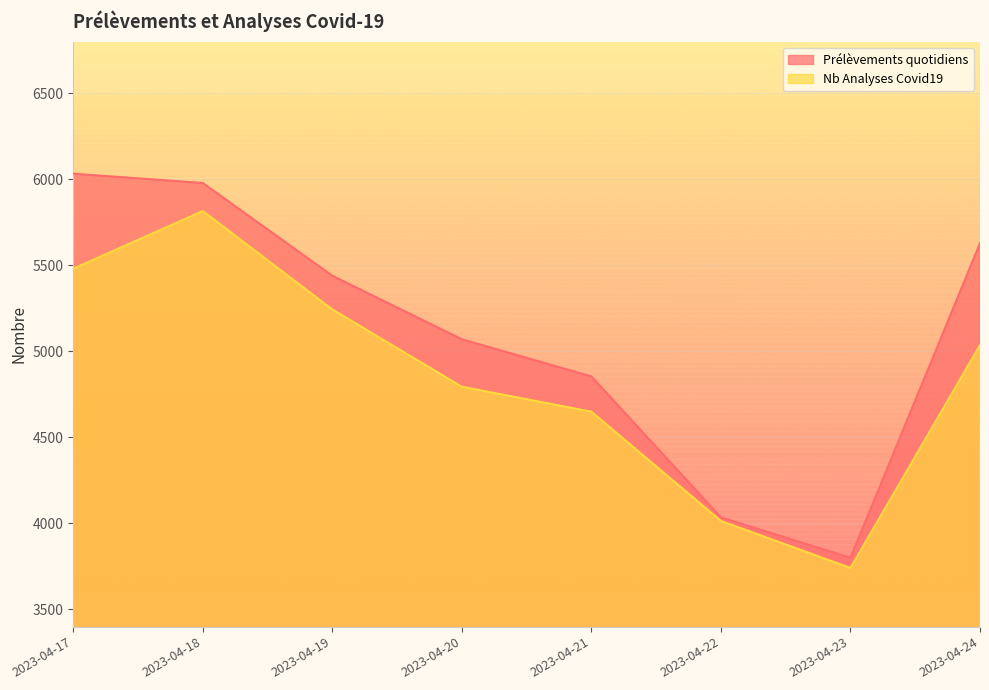

True or false: Prélèvements quotidiens and Nb Analyses Covid19 intersect in this chart.

False